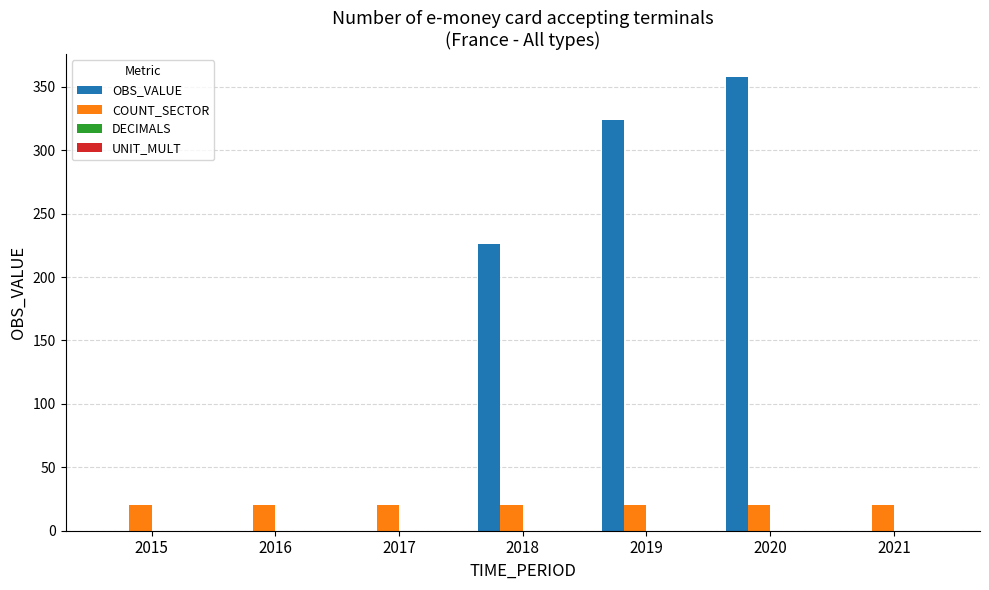

Is it true that OBS_VALUE equals 226 at 2018?

True